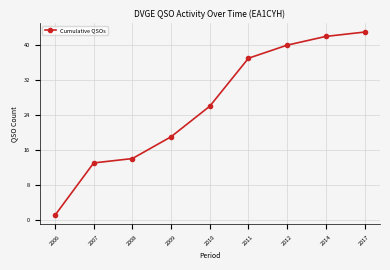

True or false: the data shows 15 at 2010.

False